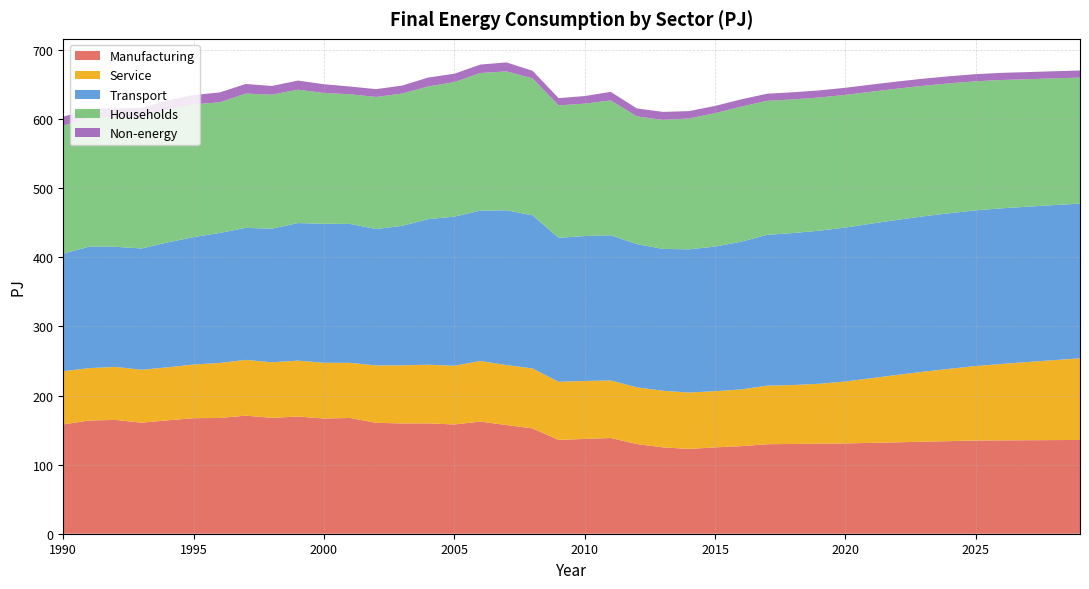

Reading left to right, what are all the values shown in this chart?

Manufacturing: 158.2	163.9	164.7	160.7	164.1	167.2	167.5	170.9	167.7	169.6	166.8	167.5	160.5	159.6	159.7	158.1	162.3	157.3	152.4	135.7	137.2	138.5	129.8	125.0	122.7	125.0	126.7	129.5	129.9	130.3	130.7	131.5	132.3	133.2	134.0	134.9	135.1	135.3	135.5	135.7
Service: 77.0	75.8	76.7	76.6	76.7	77.7	79.6	80.7	80.4	80.9	80.6	79.8	83.0	84.1	84.9	85.0	87.7	86.8	86.8	84.2	83.9	83.3	82.1	81.9	81.6	81.3	82.1	84.8	85.3	86.7	89.6	93.6	97.6	101.3	104.7	107.8	110.6	113.2	115.7	118.2
Transport: 170.2	175.8	173.9	175.5	180.8	184.4	188.2	191.0	193.4	199.1	201.2	201.1	197.5	201.9	210.7	215.8	217.7	224.0	221.6	208.4	209.7	210.2	207.3	205.3	207.3	209.3	213.8	218.3	220.0	221.6	222.8	223.7	224.4	224.9	225.2	225.3	225.3	224.8	224.4	223.9
Households: 185.0	186.9	187.5	190.2	192.4	192.2	189.0	194.4	193.9	193.0	189.3	187.6	191.1	191.4	192.0	194.7	199.1	201.0	198.2	191.6	191.6	195.1	184.8	186.7	189.4	193.0	195.5	193.9	193.4	192.7	192.0	190.9	189.9	188.9	187.9	186.8	185.7	184.5	183.4	182.3
Non-energy: 13.0	12.7	12.9	13.3	13.2	13.4	14.3	13.9	12.6	13.2	12.6	11.2	11.3	11.6	12.9	12.1	12.2	13.0	11.0	10.5	11.0	12.4	11.5	11.6	10.6	10.5	10.5	10.3	10.3	10.3	10.3	10.3	10.3	10.3	10.3	10.3	10.3	10.3	10.3	10.3